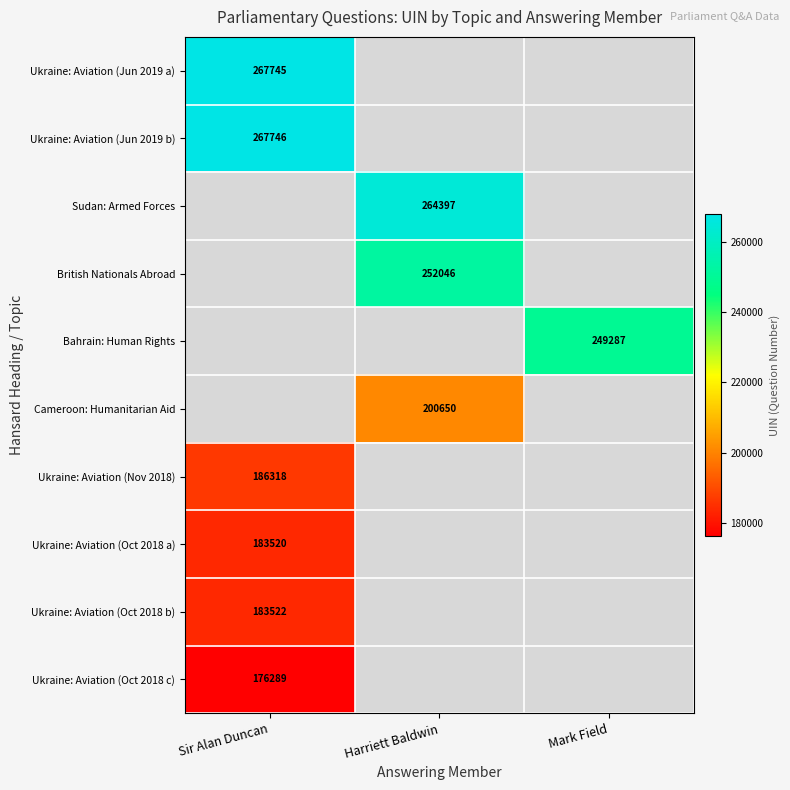

Is the value of Sudan: Armed Forces at Harriett Baldwin greater than the value of Cameroon: Humanitarian Aid at Harriett Baldwin?

Yes